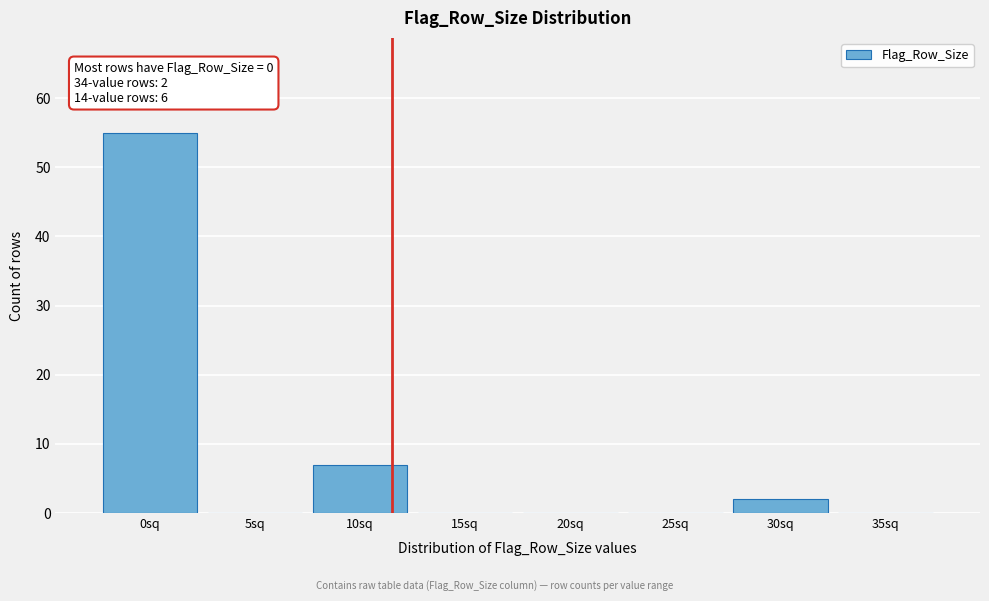

Reading left to right, list all the values displayed in this chart.

0sq=55	5sq=0	10sq=7	15sq=0	20sq=0	25sq=0	30sq=2	35sq=0